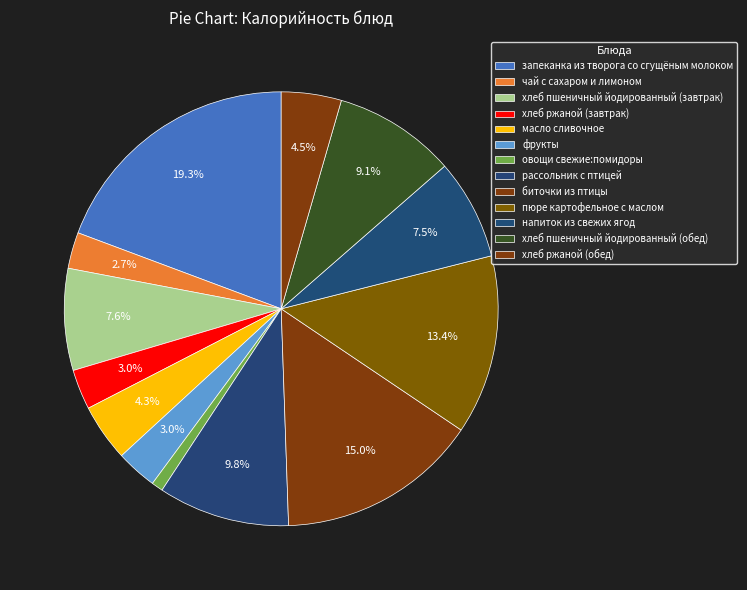

Is it true that хлеб ржаной (завтрак) is 1% of the pie?

False